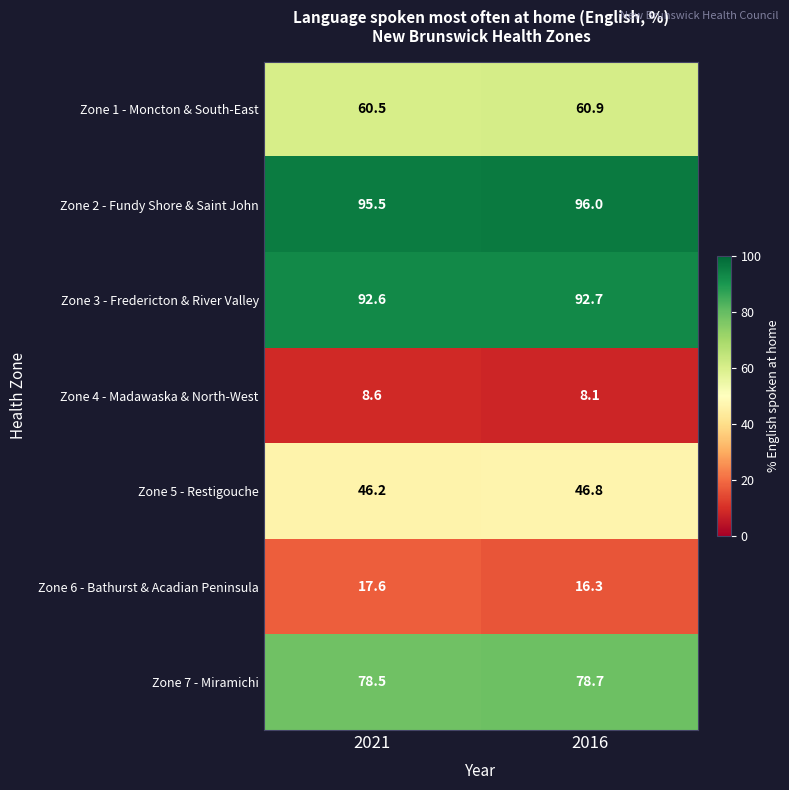

Is the value of Zone 5 - Restigouche at 2016 greater than the value of Zone 7 - Miramichi at 2016?

No